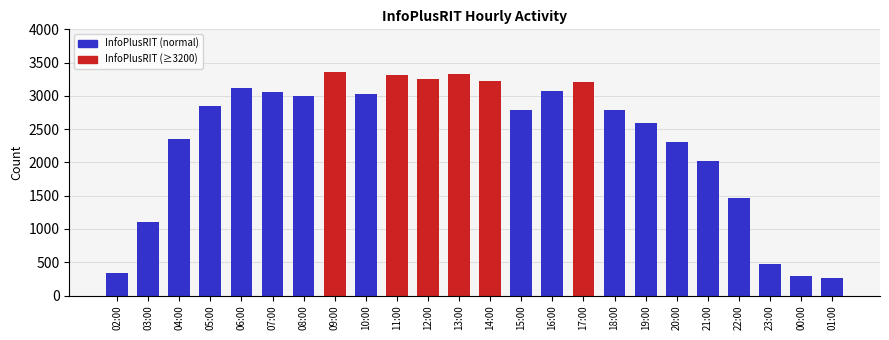

What is the value of the 21st bar from the left?

1463